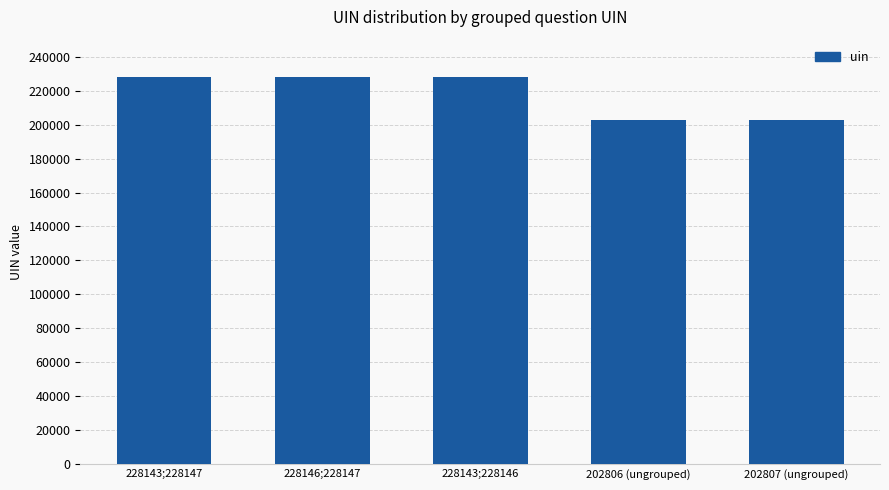

The chart shows a value of 228146 at 228143;228147. True or false?

True